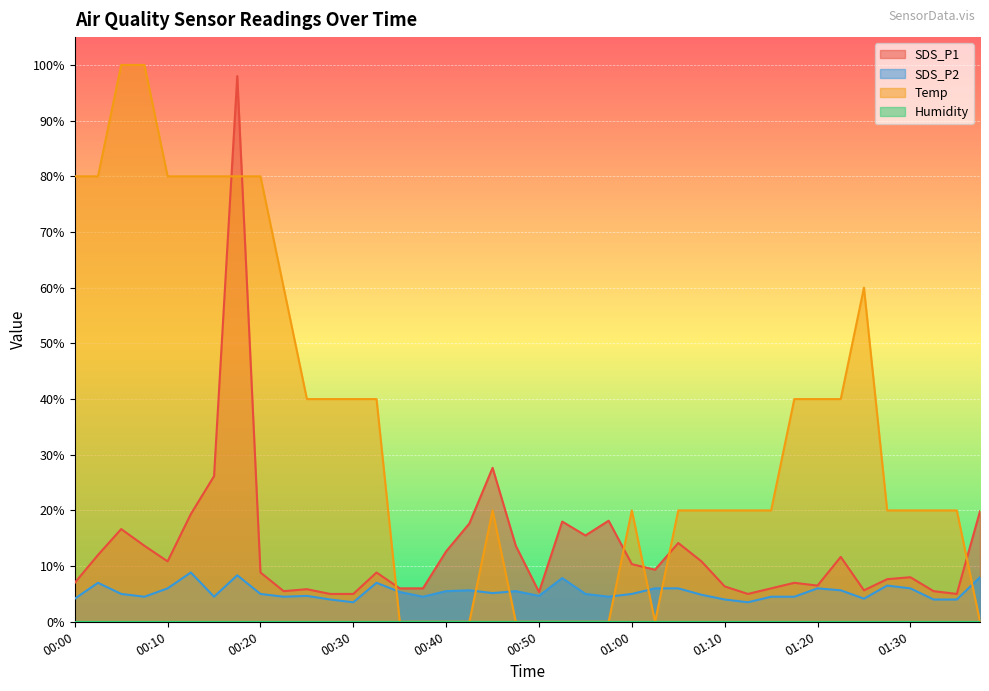

At which category is the sum across all series the highest?

00:18